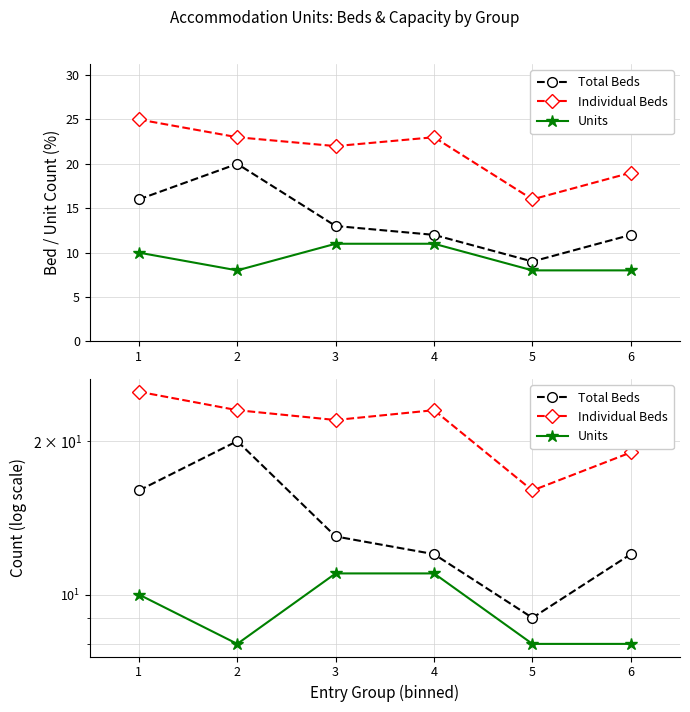

At 2, list the series in order from smallest to largest.

Units, Total Beds, Individual Beds